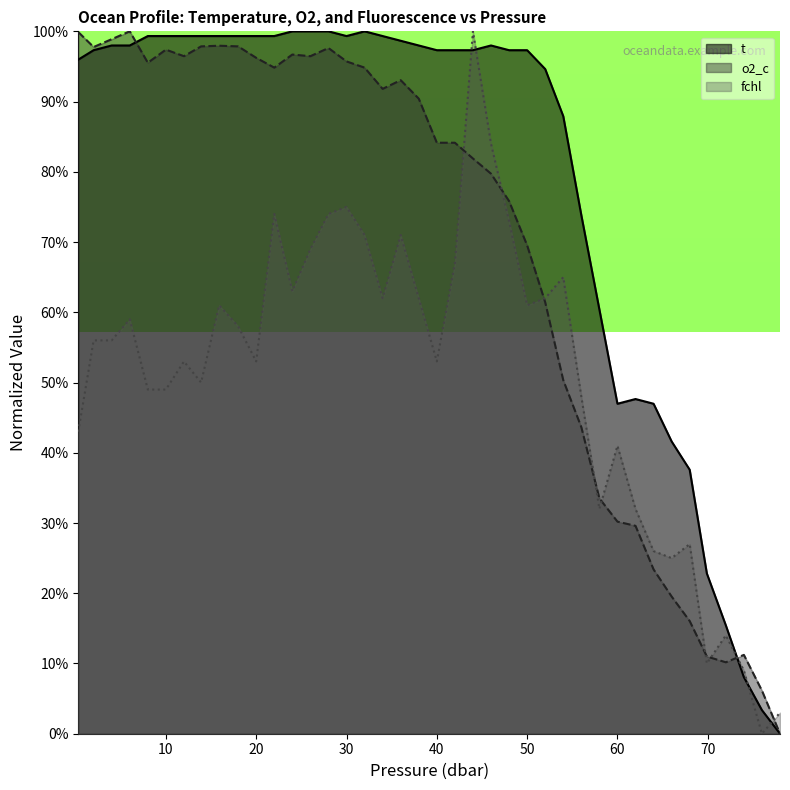

True or false: o2_c and fchl intersect in this chart.

True